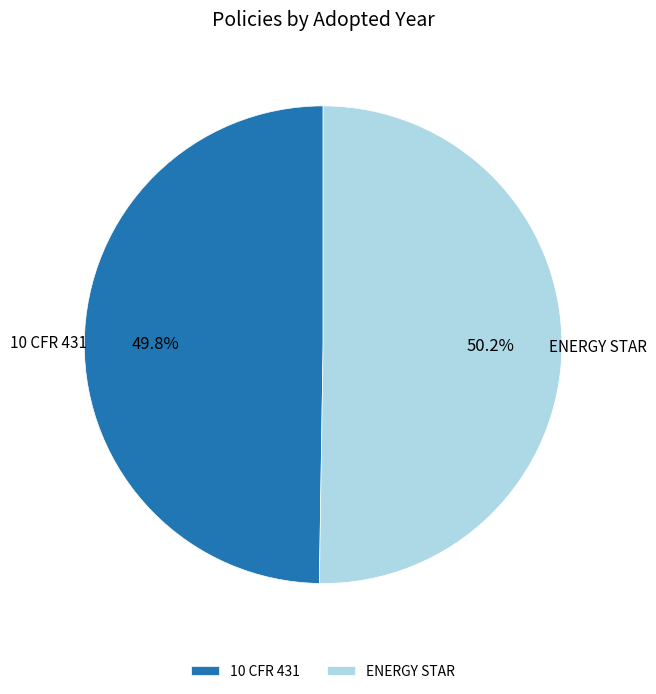

The 10 CFR 431 slice represents 36% of the pie. True or false?

False